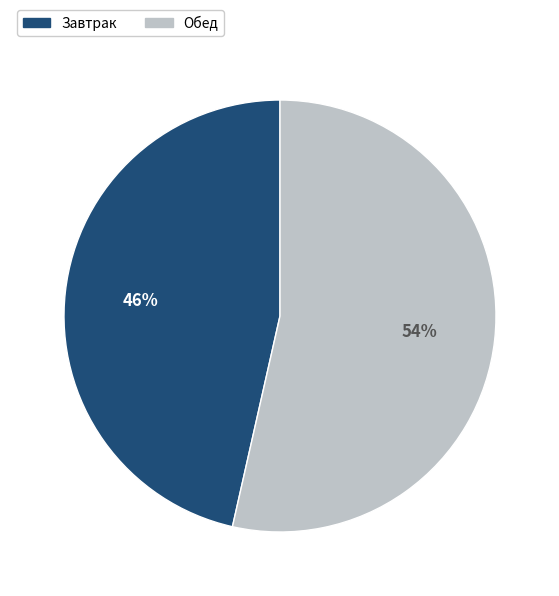

True or false: Обед accounts for 54% of the total.

True